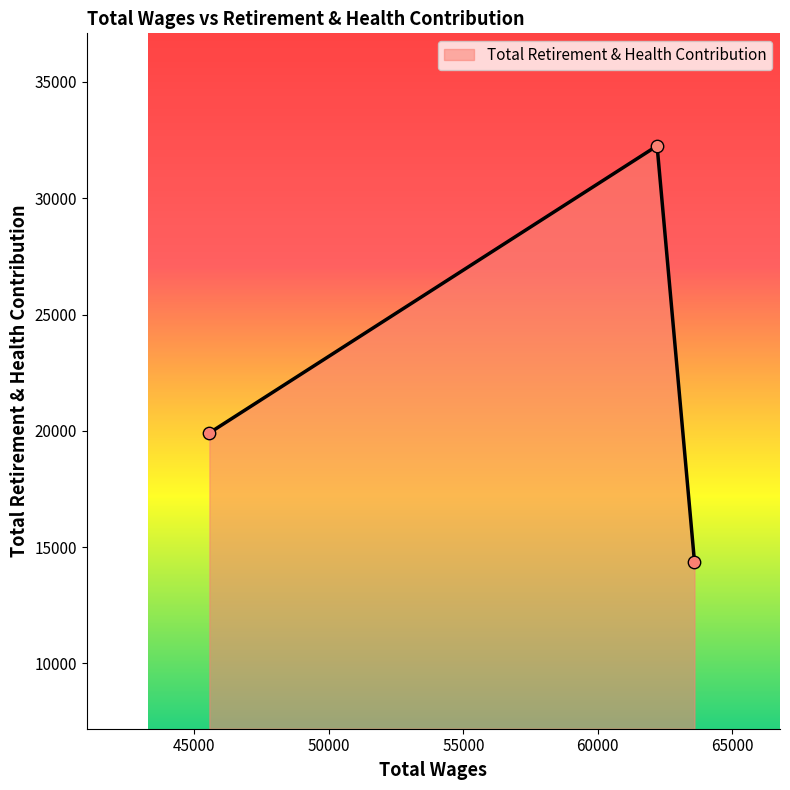

What is the difference between the maximum and second lowest values?

12344